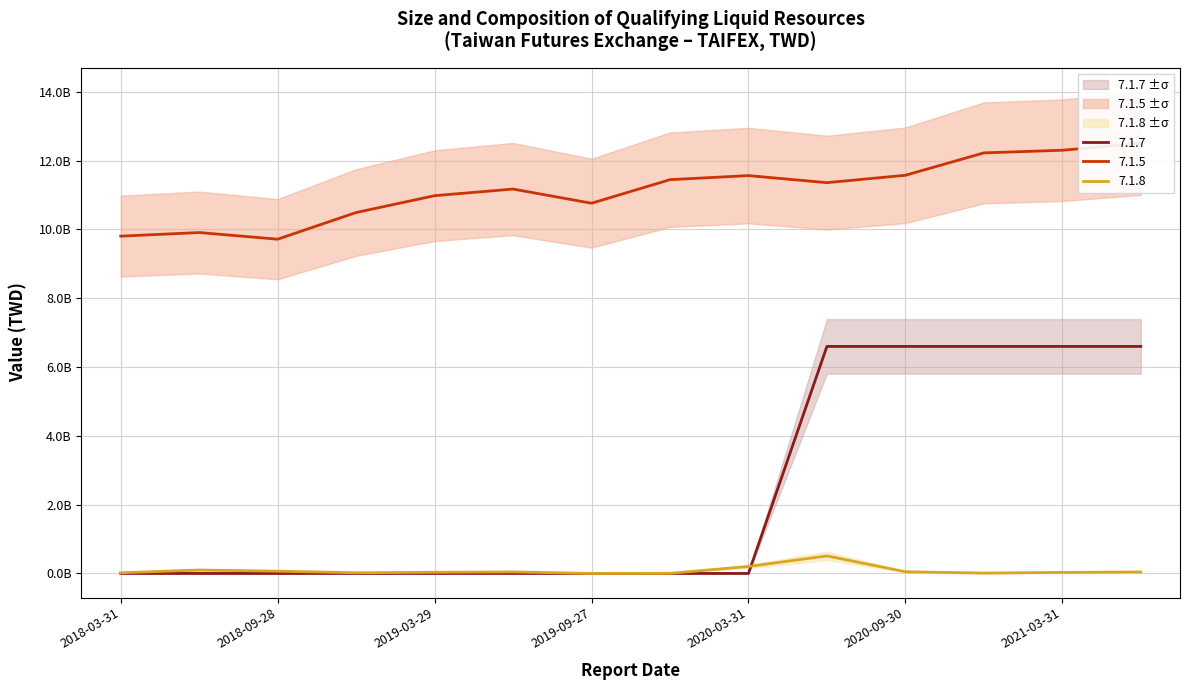

Between 2018-12-28 and 2021-03-31, which series saw the biggest shift?

7.1.7